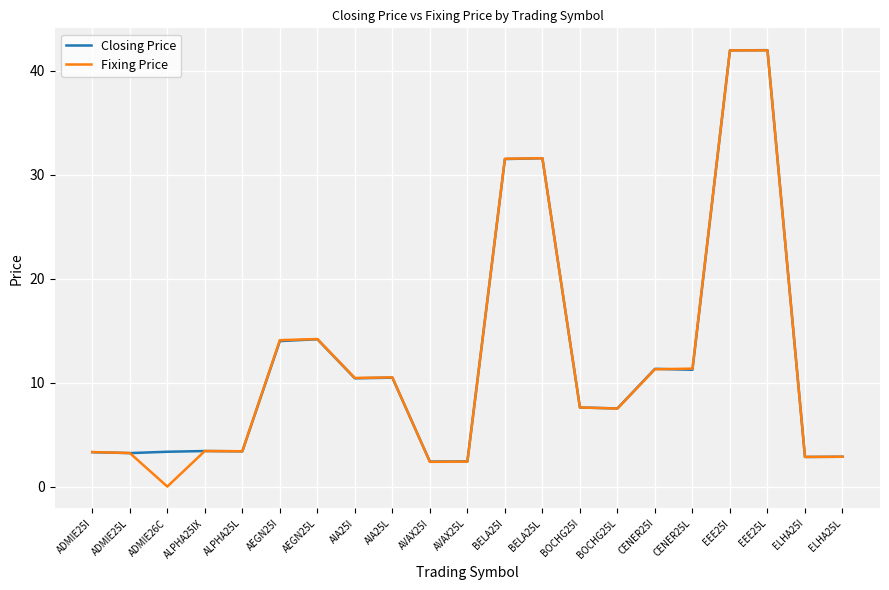

Is it true that Fixing Price equals 14.2 at AEGN25L?

True